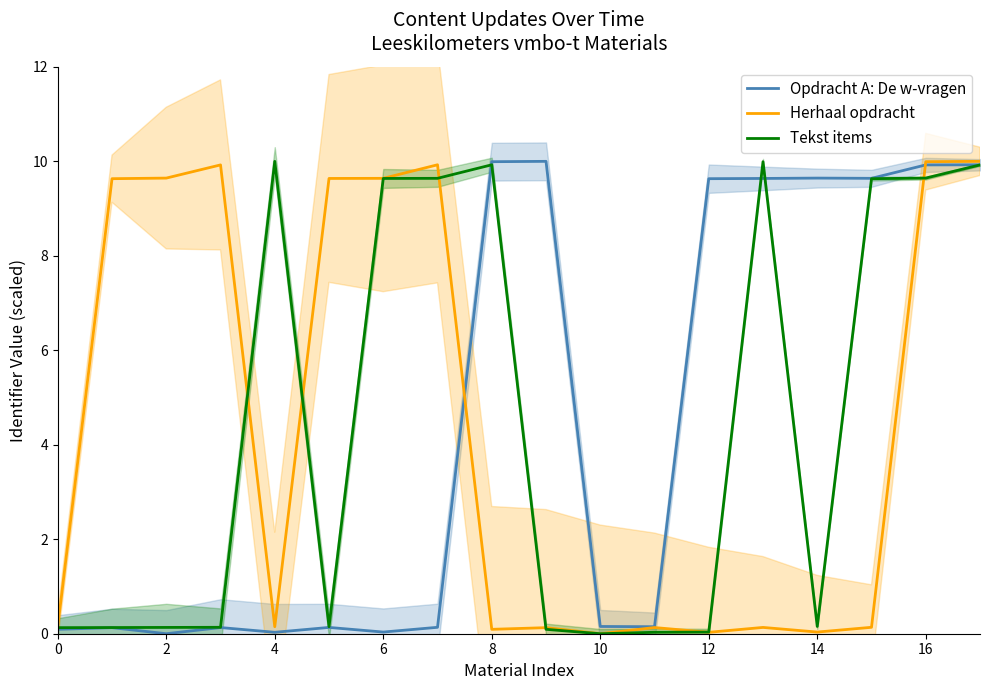

The value of Tekst items at 12 is 0.0. True or false?

True